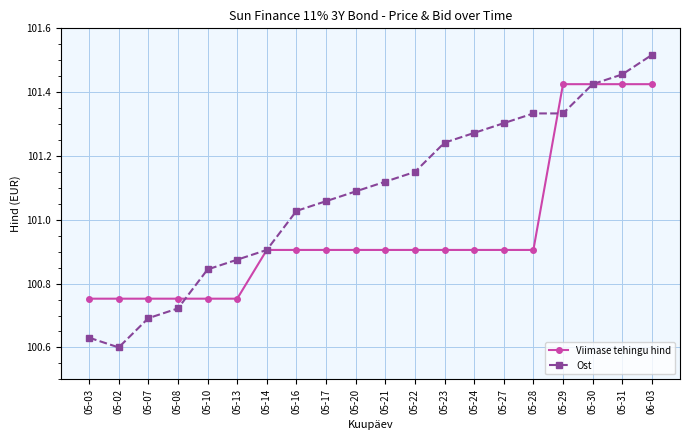

What is the label of the 12th point from the left?

05-22